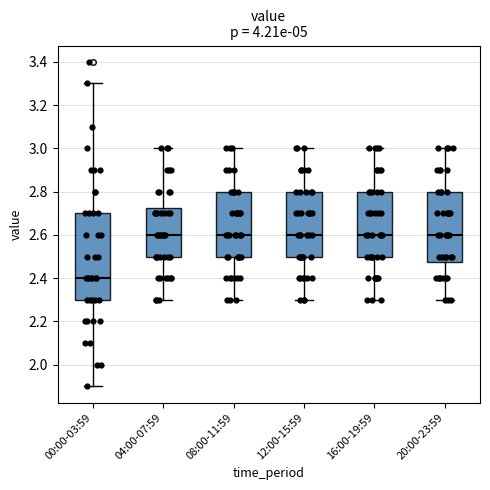

Reading left to right, transcribe this box plot: for each box, give where its median line is, the range the box spans, and where its two whiskers end, as read against the y-axis. The values are not printed on the chart, so give them approximately, as read against the axis.

00:00-03:59: median 2.40, box 2.30 to 2.70, whiskers 1.90 to 3.30
04:00-07:59: median 2.60, box 2.50 to 2.72, whiskers 2.30 to 3.00
08:00-11:59: median 2.60, box 2.50 to 2.80, whiskers 2.30 to 3.00
12:00-15:59: median 2.60, box 2.50 to 2.80, whiskers 2.30 to 3.00
16:00-19:59: median 2.60, box 2.50 to 2.80, whiskers 2.30 to 3.00
20:00-23:59: median 2.60, box 2.48 to 2.80, whiskers 2.30 to 3.00